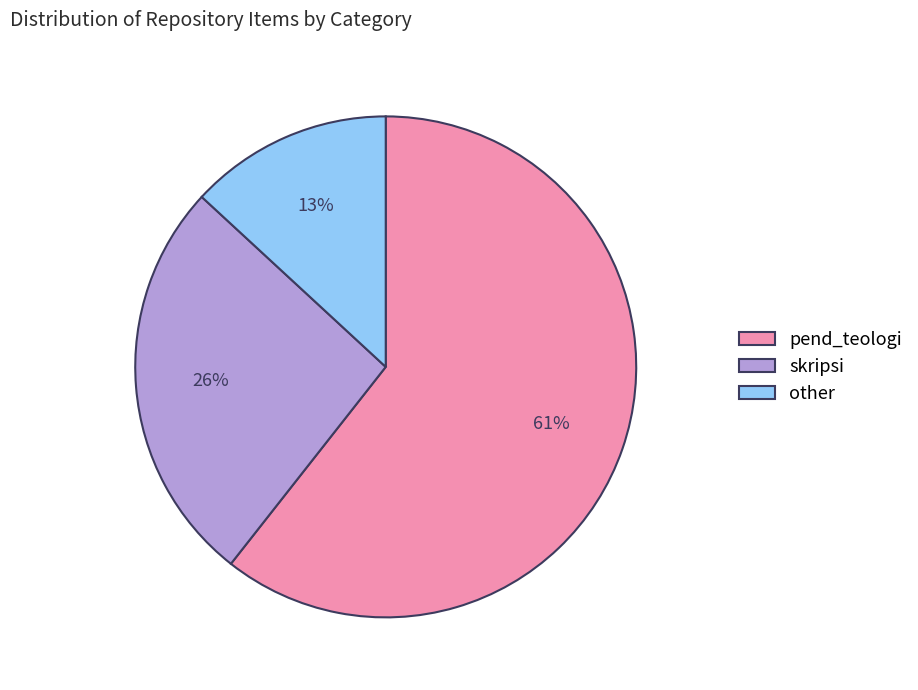

Which category has the biggest portion of the pie?

pend_teologi